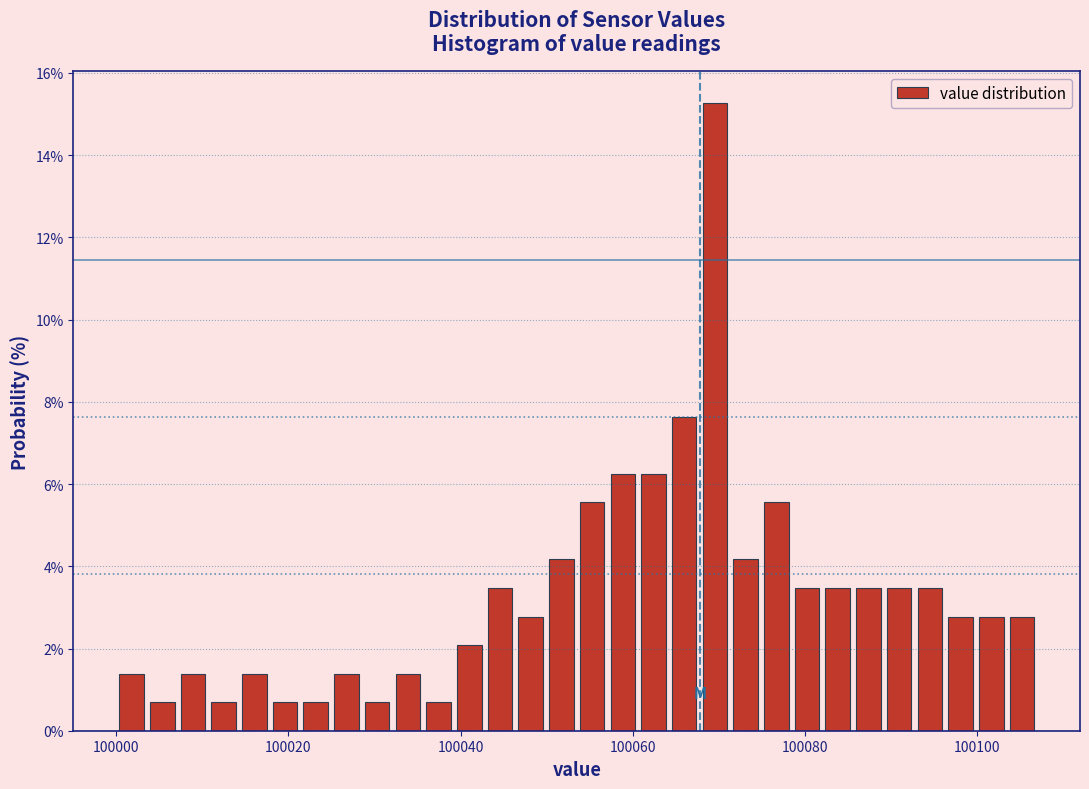

Around what value on the x-axis is the tallest bar? Give the approximate position of its centre, as read against the axis.

100070